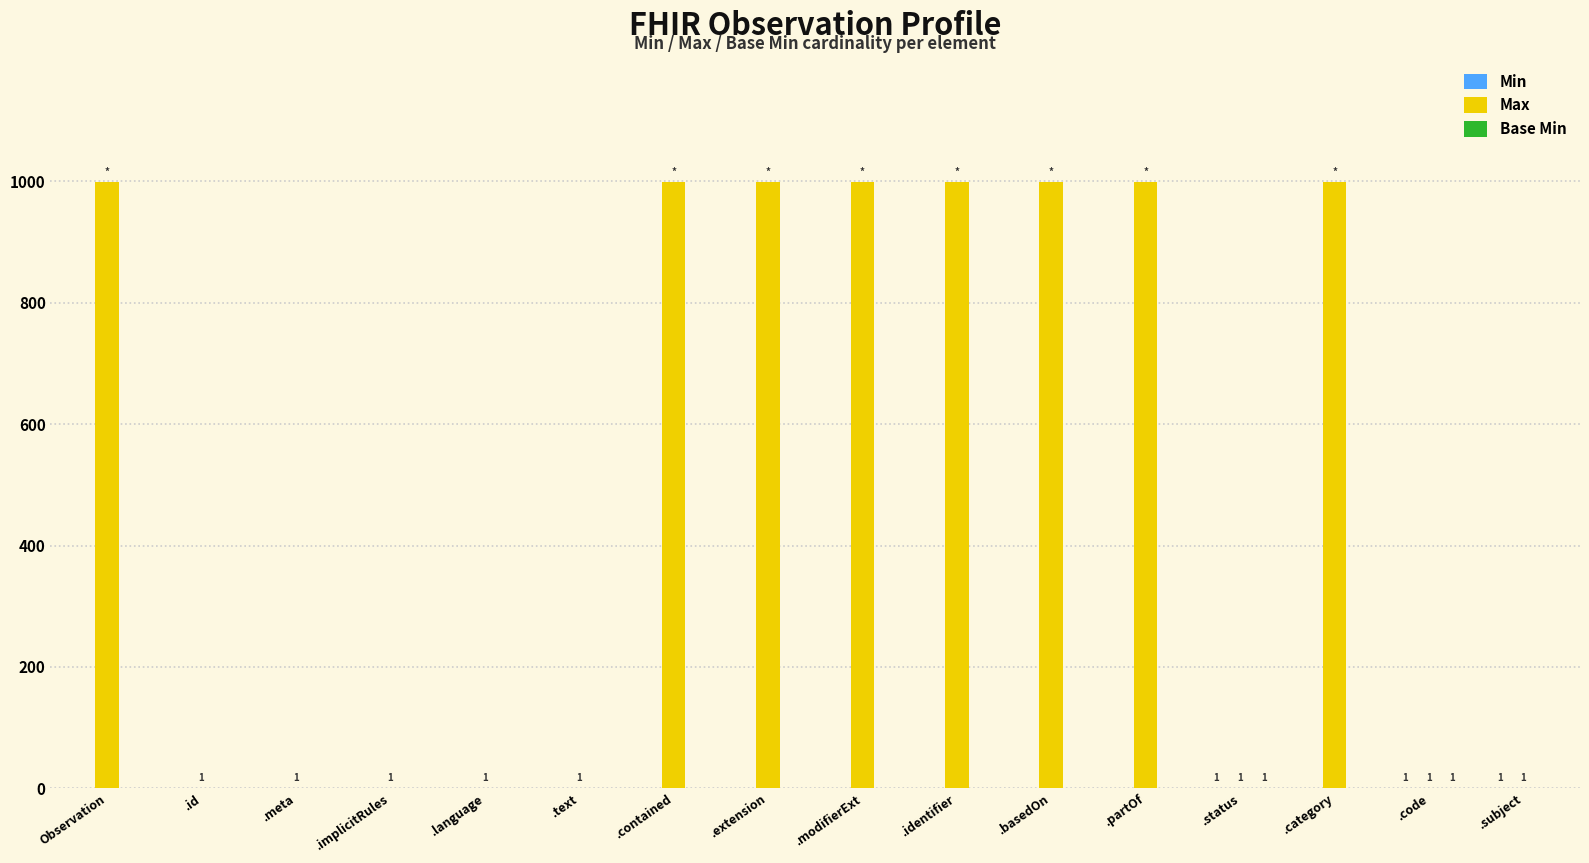

Which series has the largest total across all categories?

Max